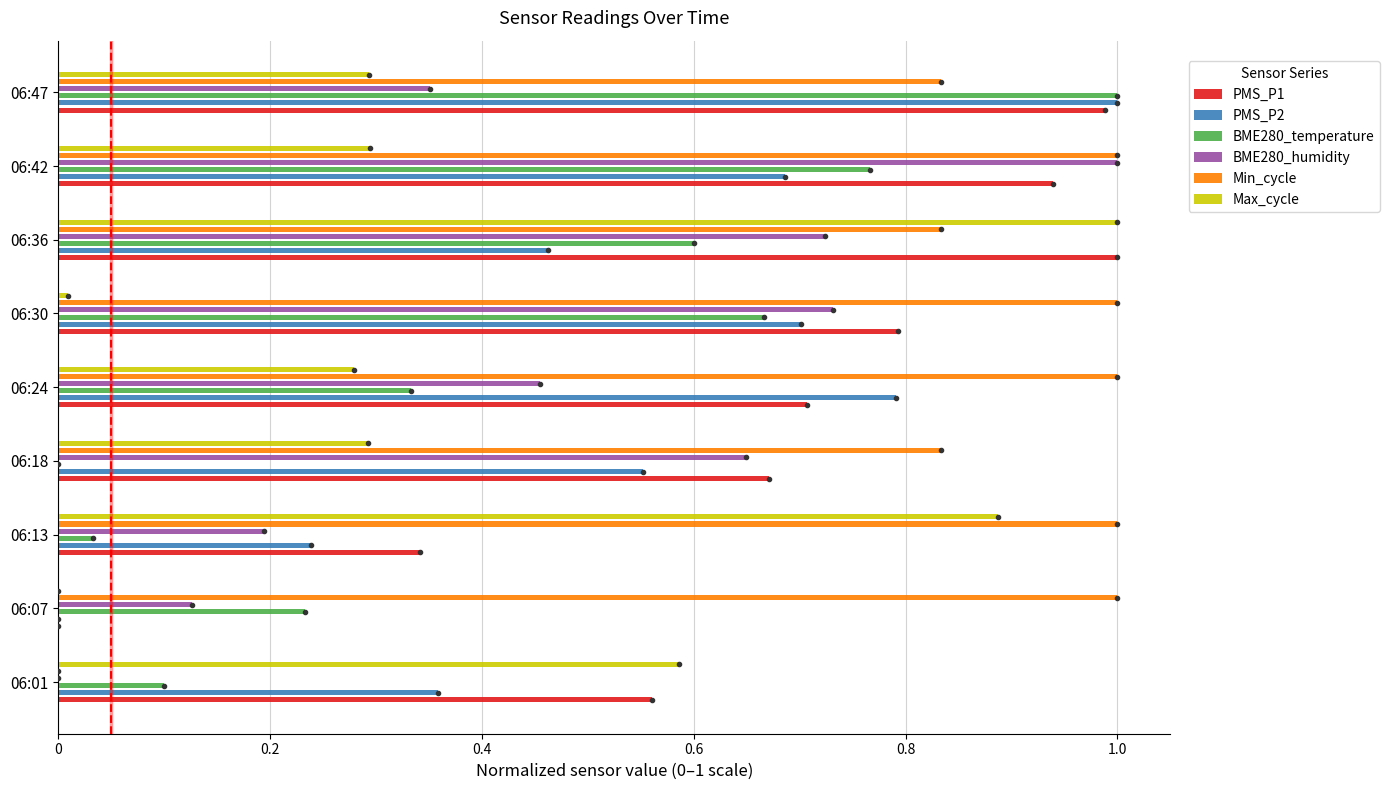

The Max_cycle series shows 0.3 at 06:01. True or false?

False